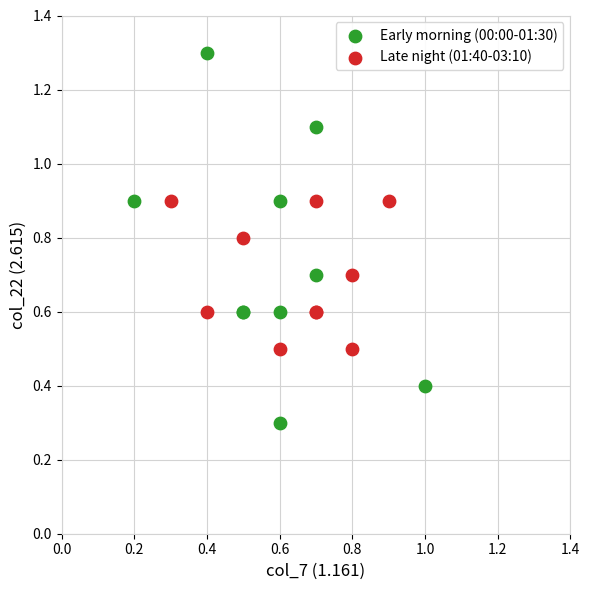

Which series contains the lowest Y value?

Early morning (00:00-01:30)